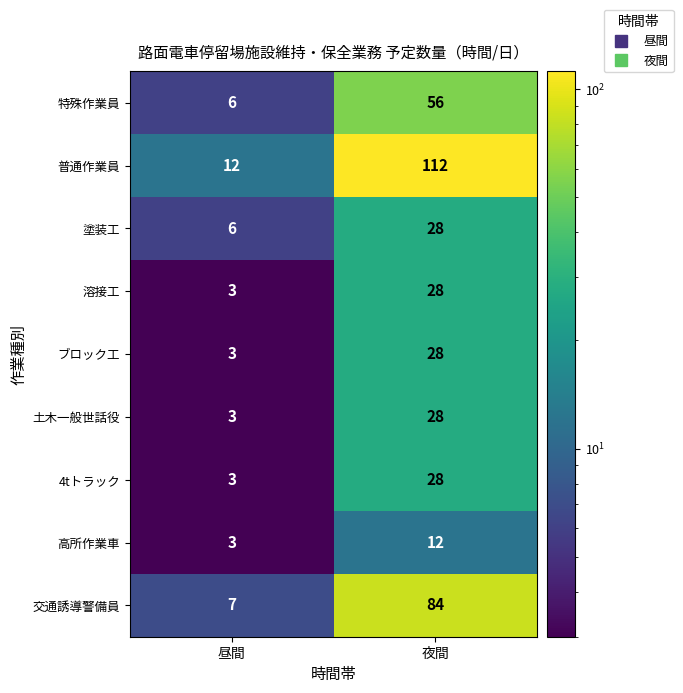

Rank the categories by 塗装工 value from highest to lowest.

夜間, 昼間